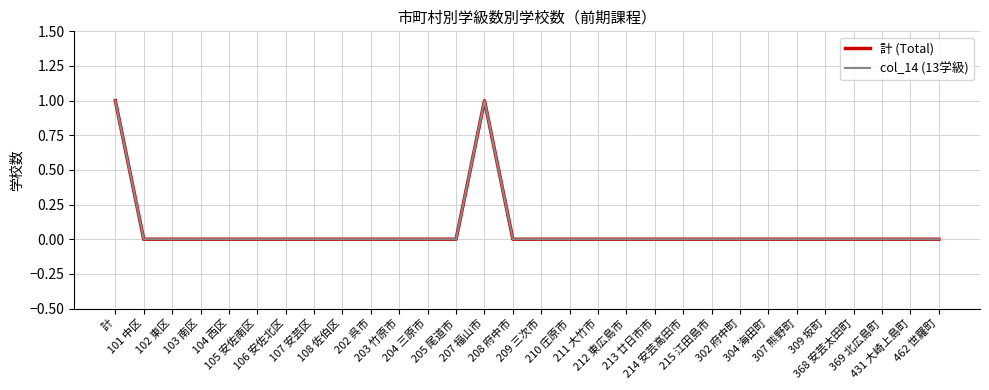

Reading left to right, extract all data points from this chart.

計 (Total): 1	0	0	0	0	0	0	0	0	0	0	0	0	1	0	0	0	0	0	0	0	0	0	0	0	0	0	0	0	0
col_14 (13学級): 1	0	0	0	0	0	0	0	0	0	0	0	0	1	0	0	0	0	0	0	0	0	0	0	0	0	0	0	0	0